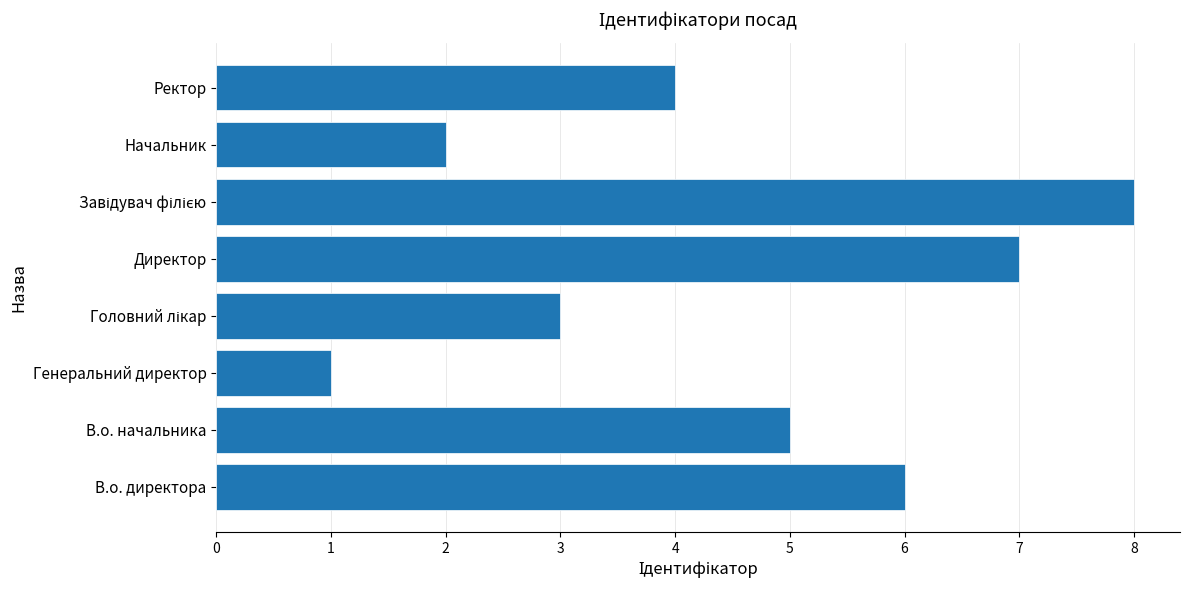

Approximately how many times larger is the value at В.о. директора compared to Ректор?

1.5